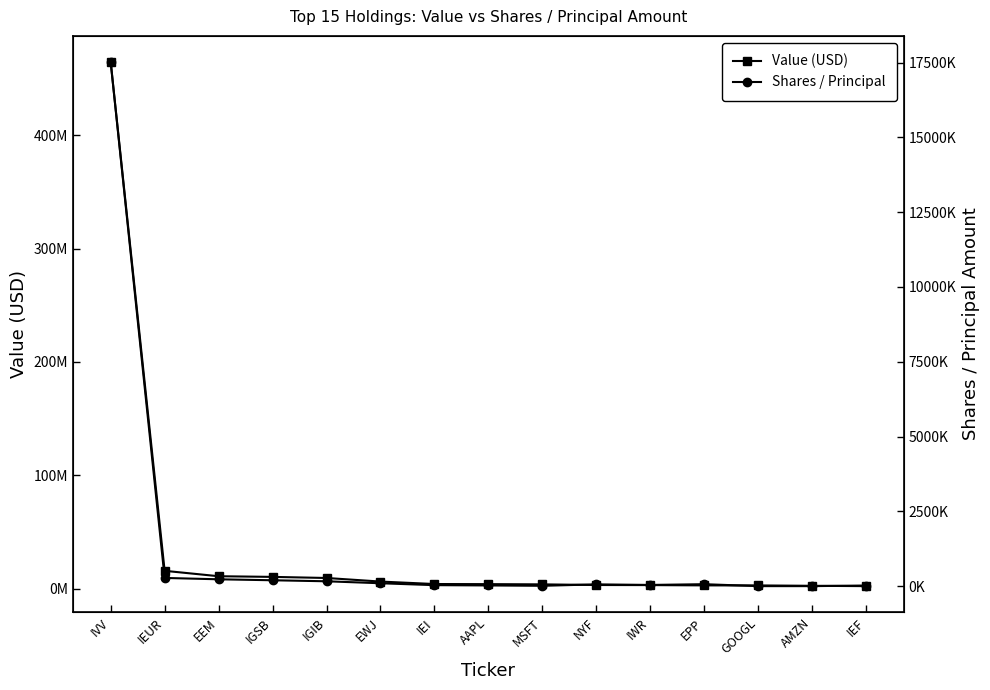

Is it true that Value (USD) equals 2950651 at IEI?

False